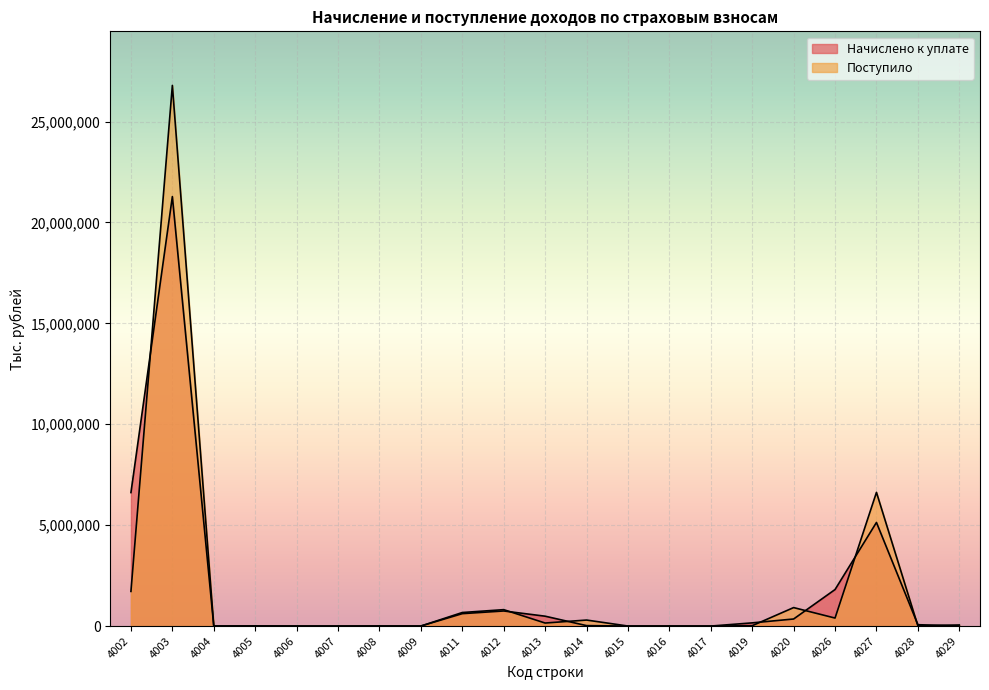

List the series in order of their overall mean, highest first.

Поступило, Начислено к уплате